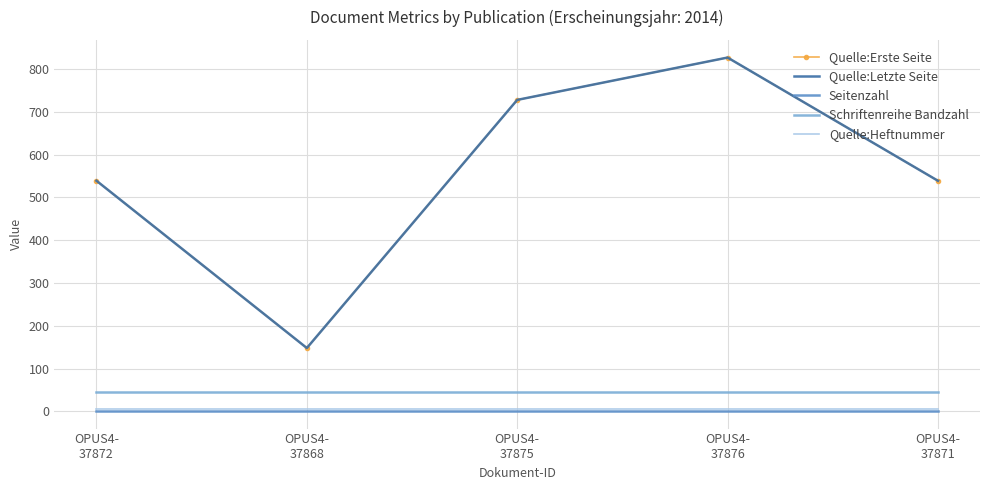

What is the value of the Quelle:Heftnummer point at the 5th from the left?

5